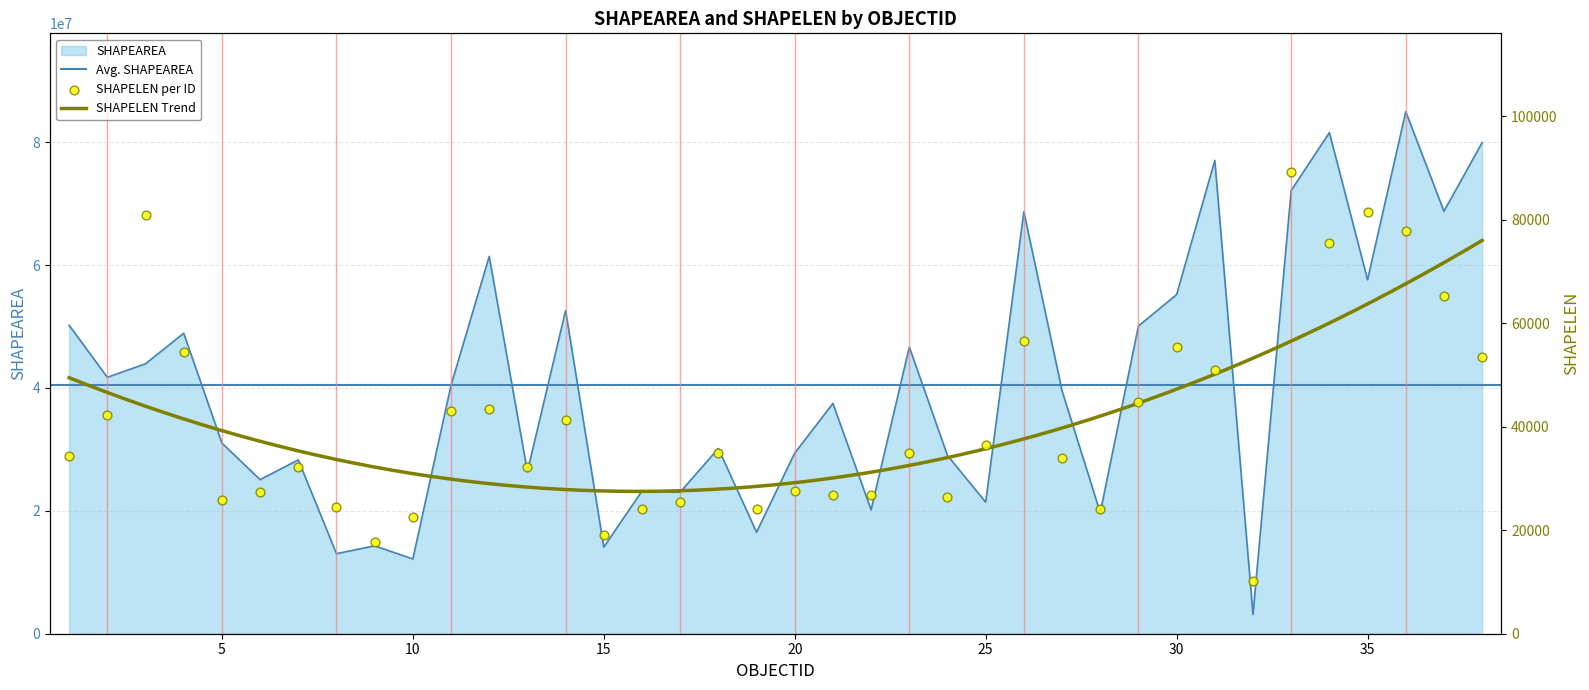

Is the value of SHAPEAREA at 9 greater than the value of SHAPELEN at 2?

Yes